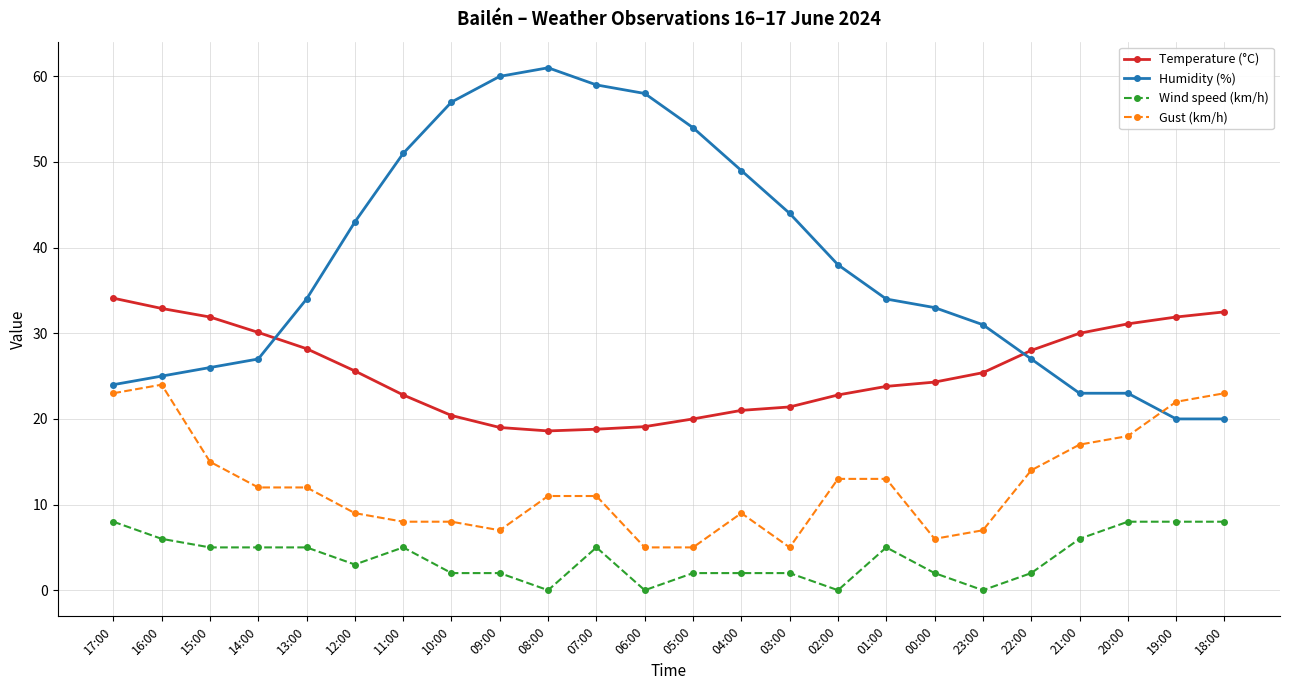

How many times do Humidity (%) and Temperature (°C) cross each other?

2